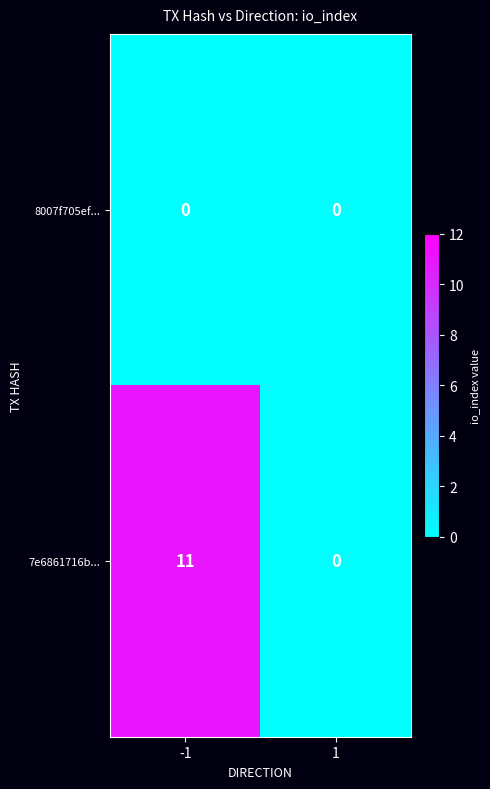

Rank the series by their maximum value, from lowest to highest.

8007f705ef..., 7e6861716b...